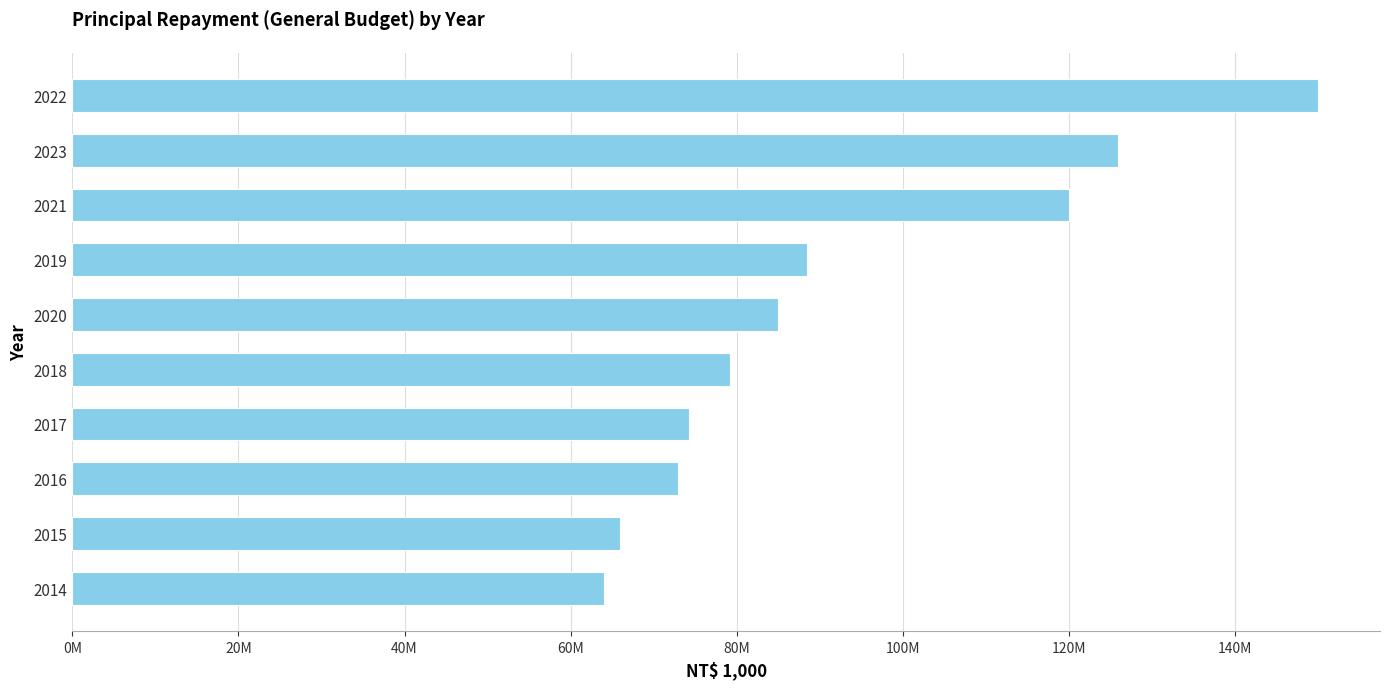

Are the bars horizontal?

Yes